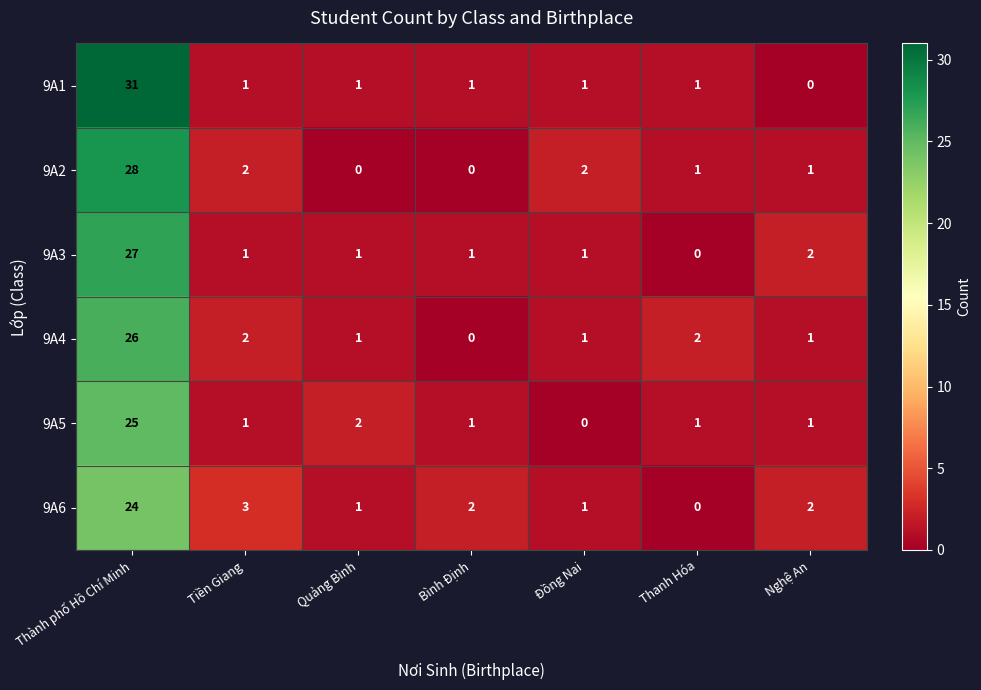

What value does the 9A1 series have at Thành phố Hồ Chí Minh, to the nearest 10?

30